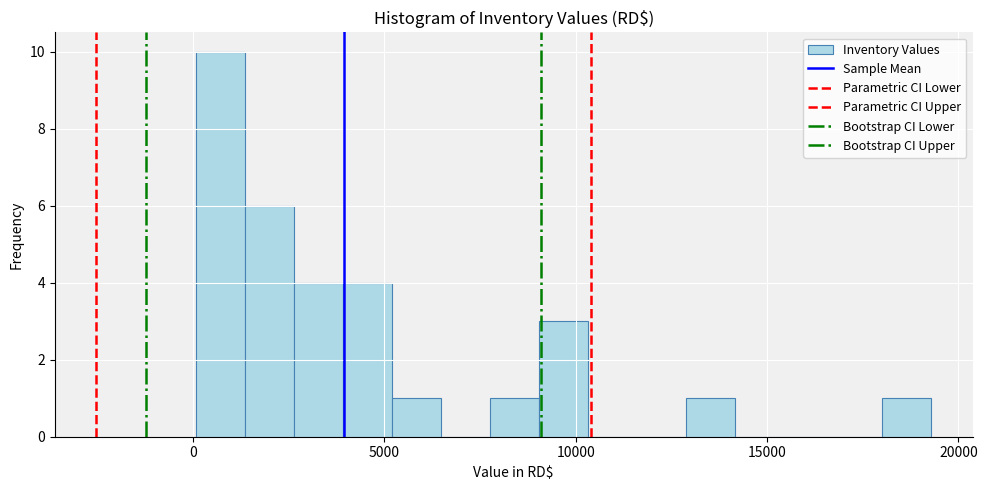

Around what value on the x-axis is the tallest bar? Give the approximate position of its centre, as read against the axis.

500